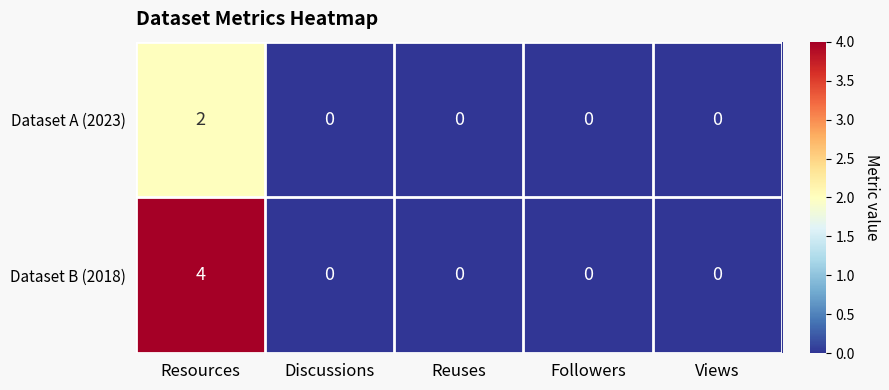

Which series has the largest total across all categories?

Dataset B (2018)